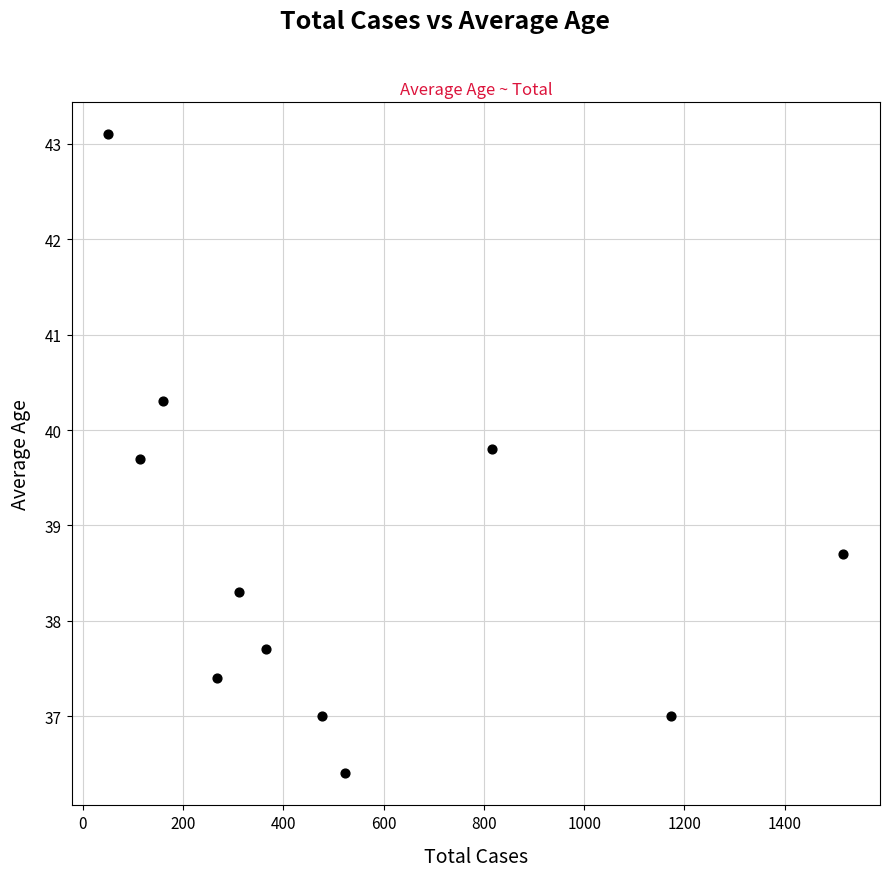

What Y value in the scatter plot is closest to 39?

38.7